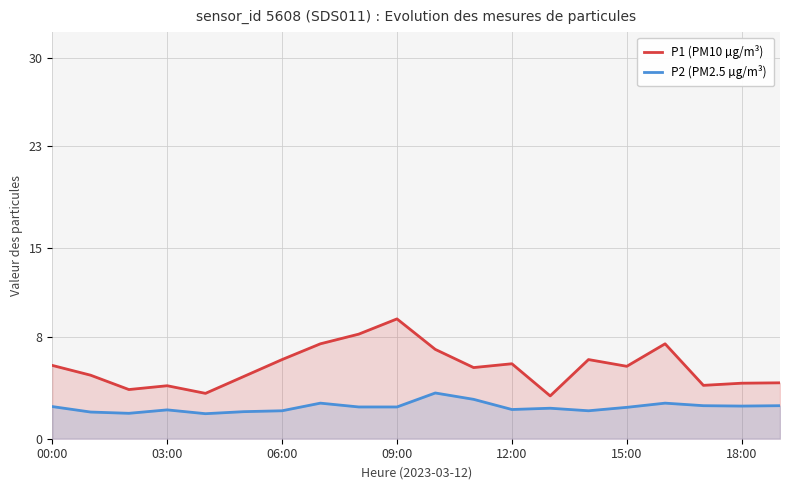

List the series in order of their peak value, highest first.

P1 (PM10 µg/m³), P2 (PM2.5 µg/m³)